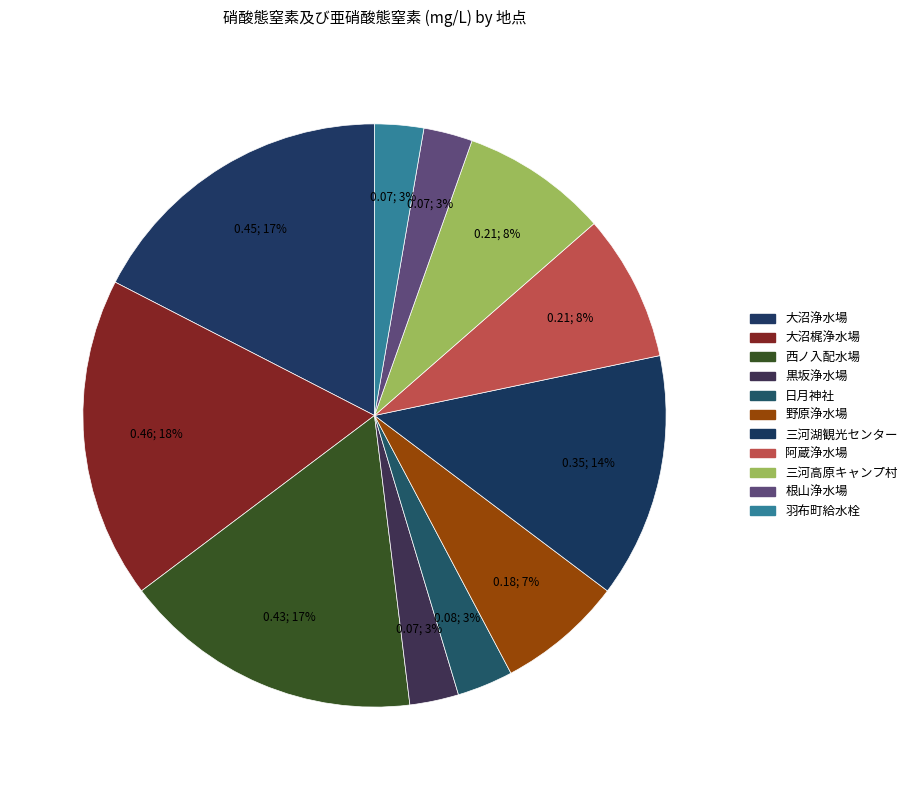

How many segments does this pie chart have?

11